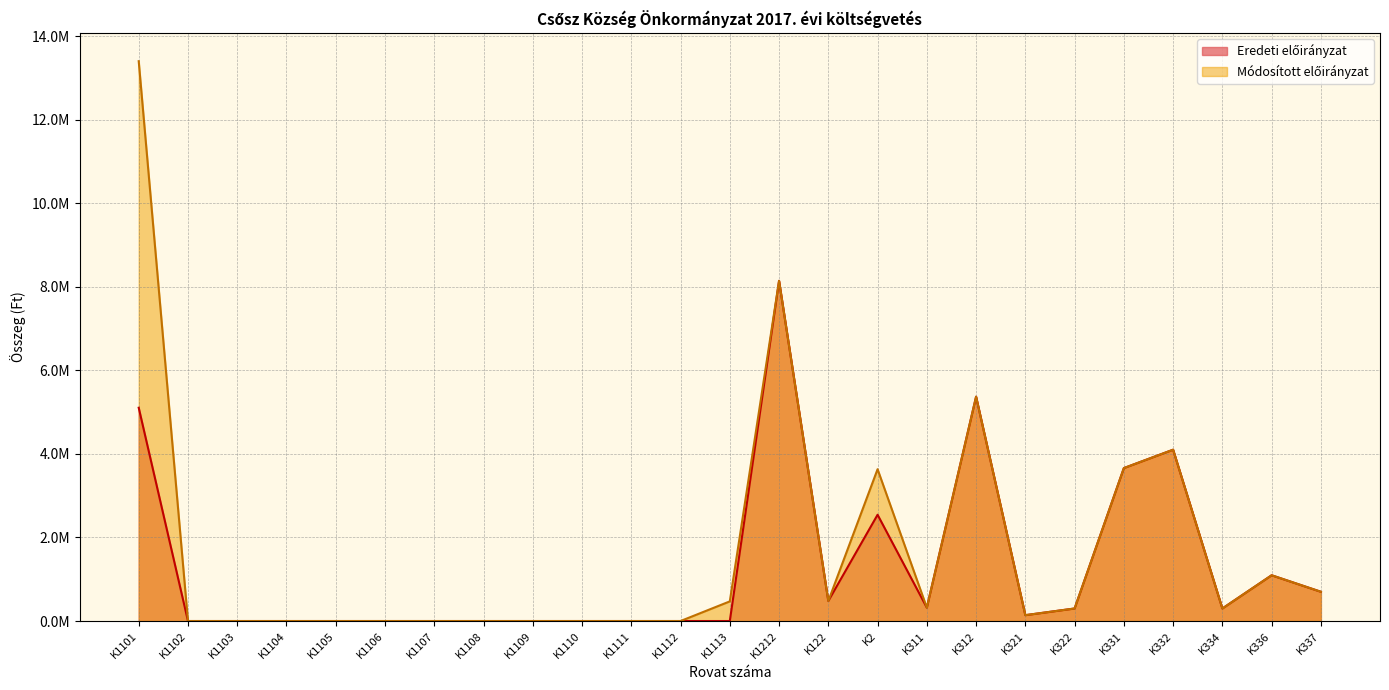

The Módosított előirányzat series shows -7.1 at K1111. True or false?

False